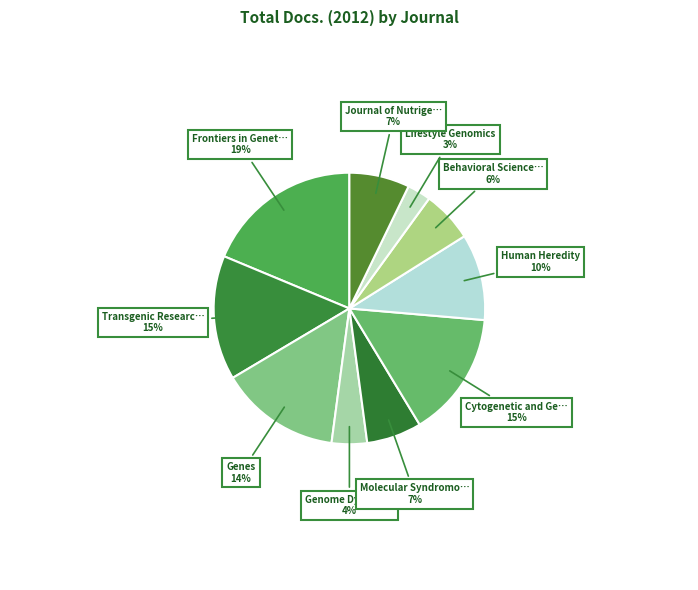

Which category has the smallest portion of the pie?

Lifestyle Genomics